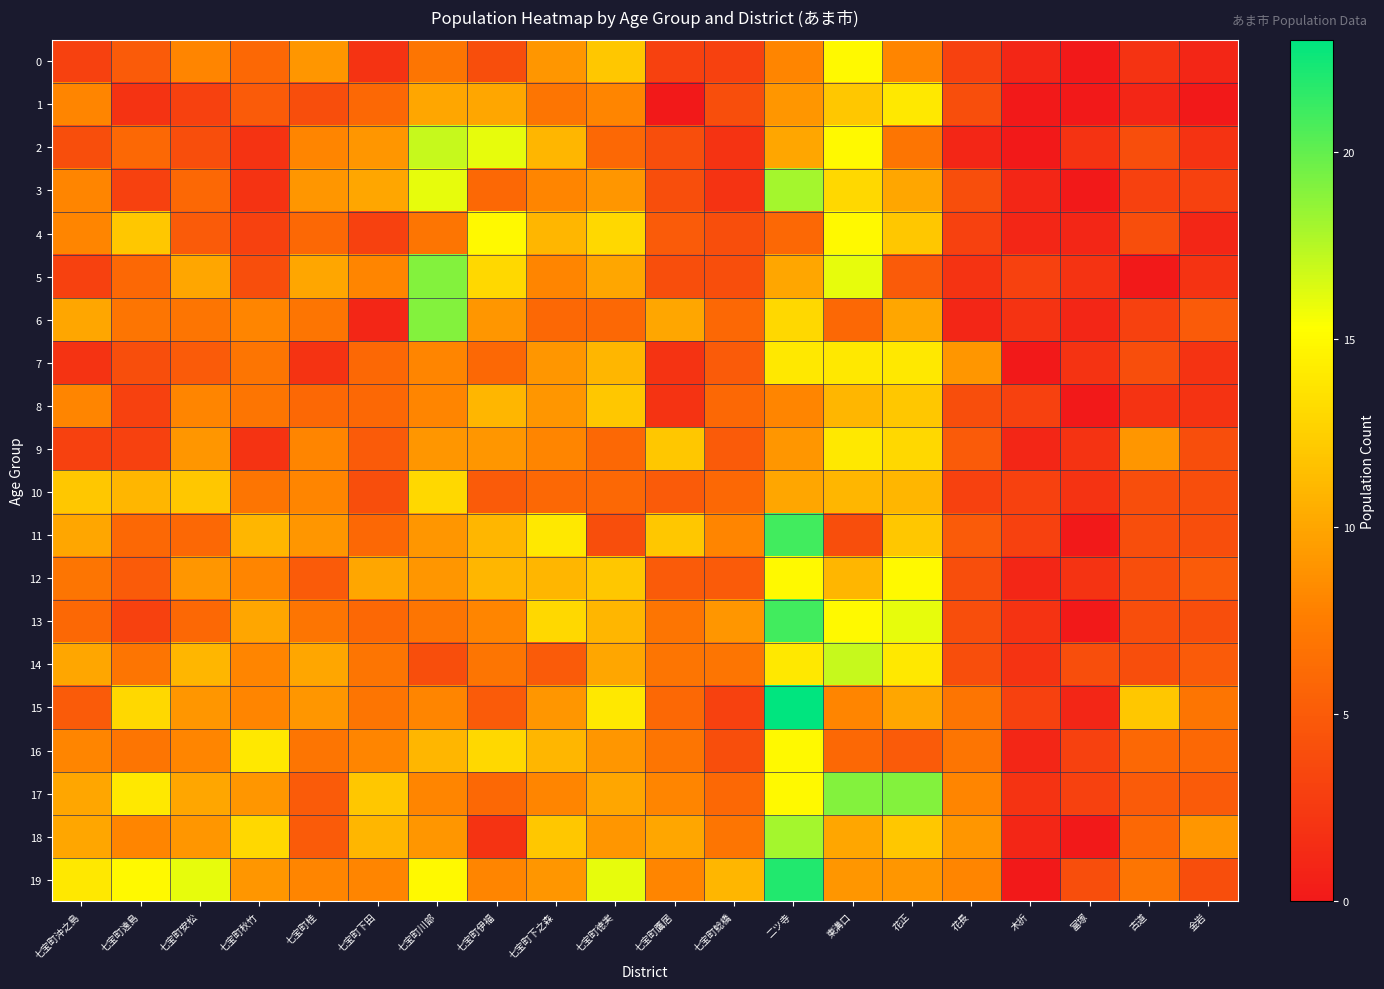

Which label corresponds to the largest value in the chart?

二ツ寺